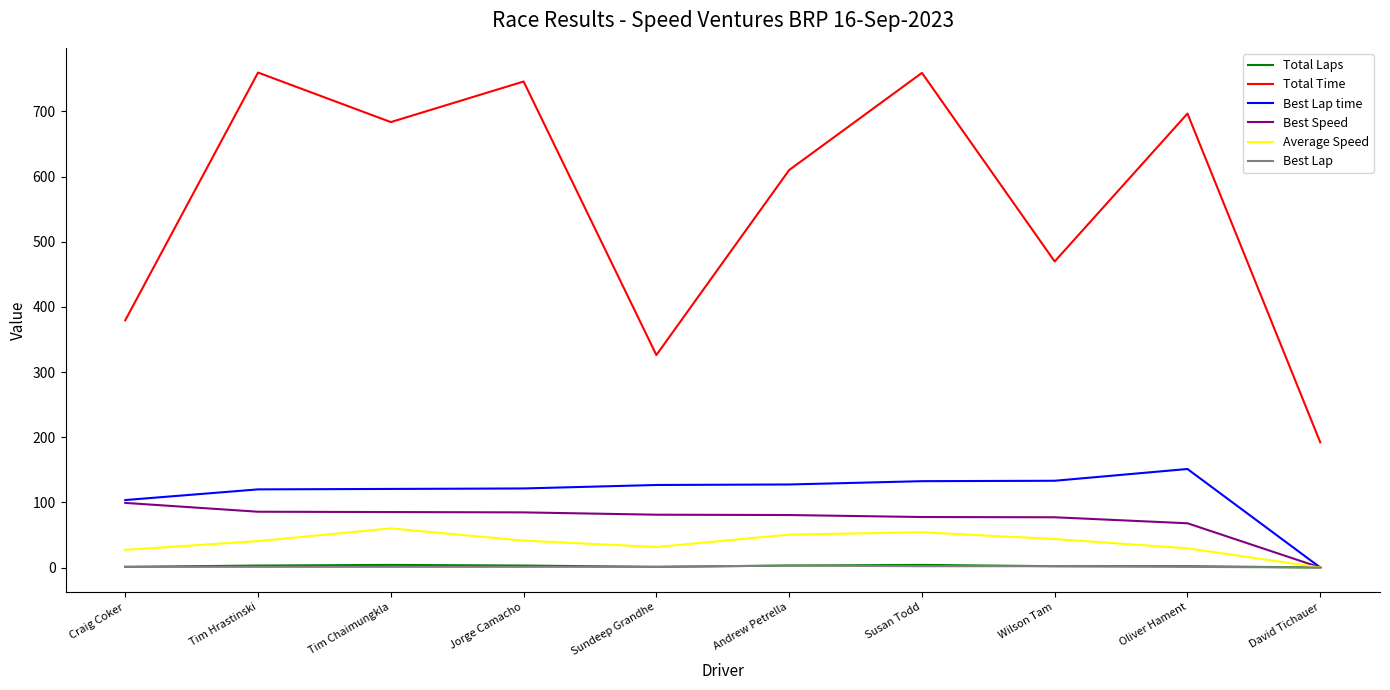

Which series changed the most between Tim Chaimungkla and Wilson Tam?

Total Time